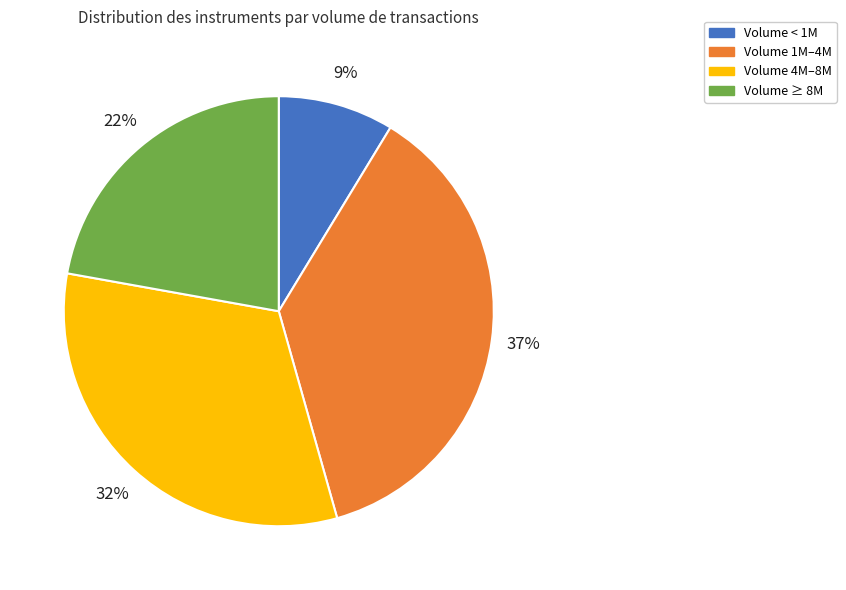

To the nearest percent, what is the difference between the largest and smallest slice percentages?

28%